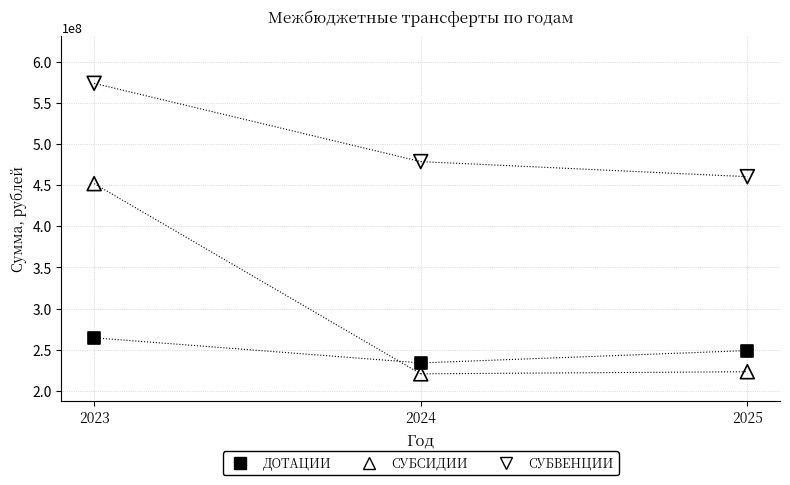

Across all series, what Y value is closest to 397334175?

452056650.9